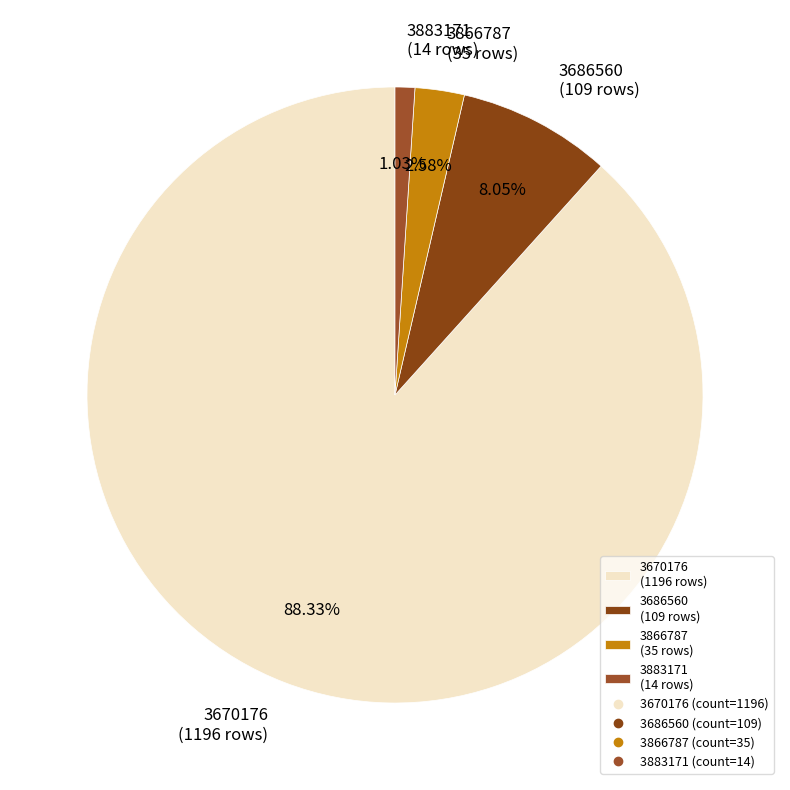

True or false: 3866787 accounts for 13% of the total.

False